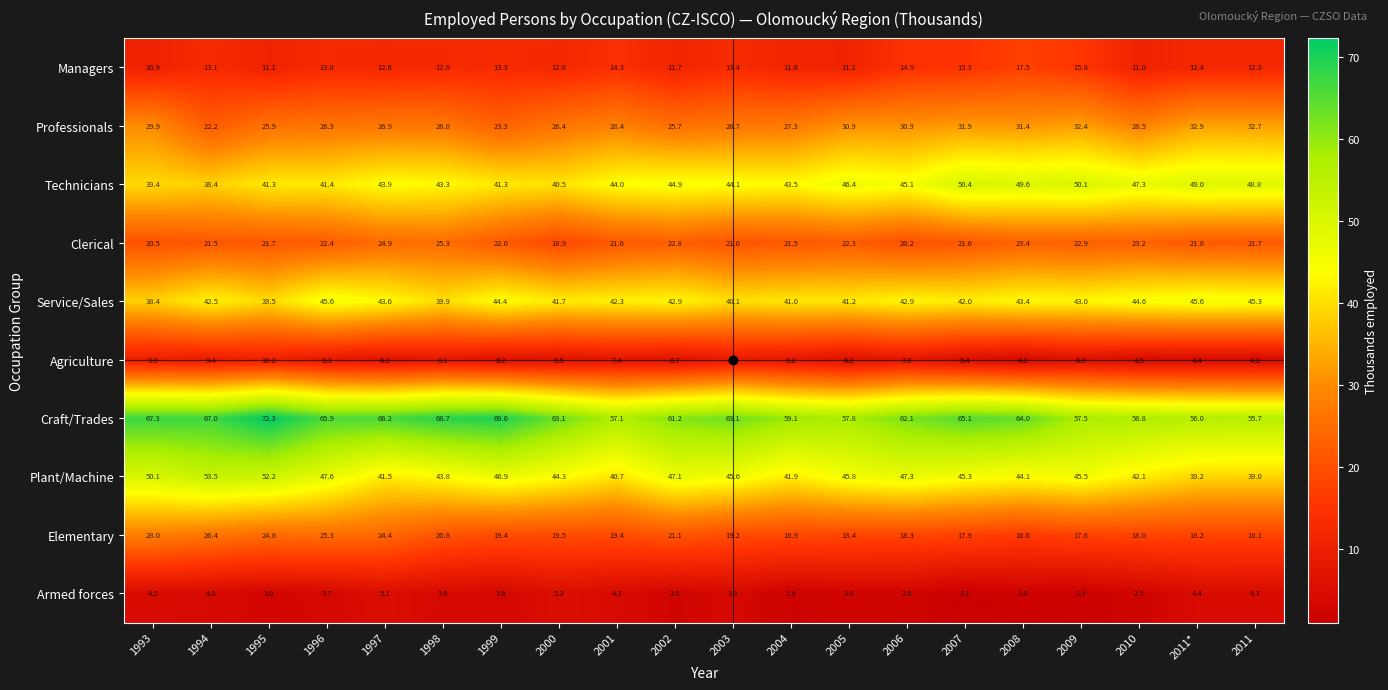

At how many categories does at least one series exceed 4?

20